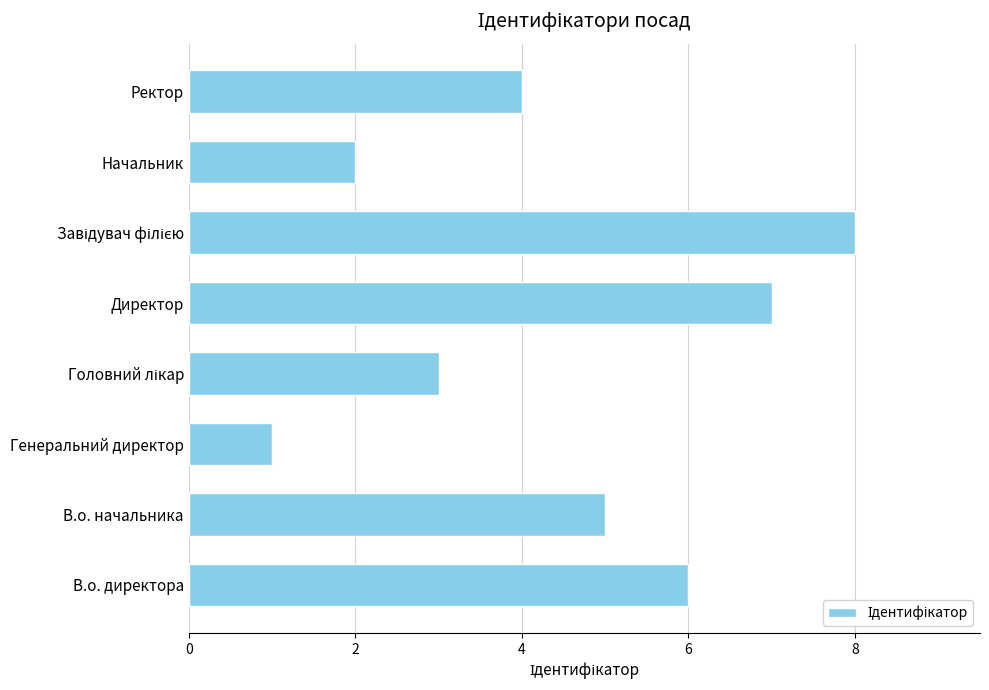

How many bars are there in total?

8